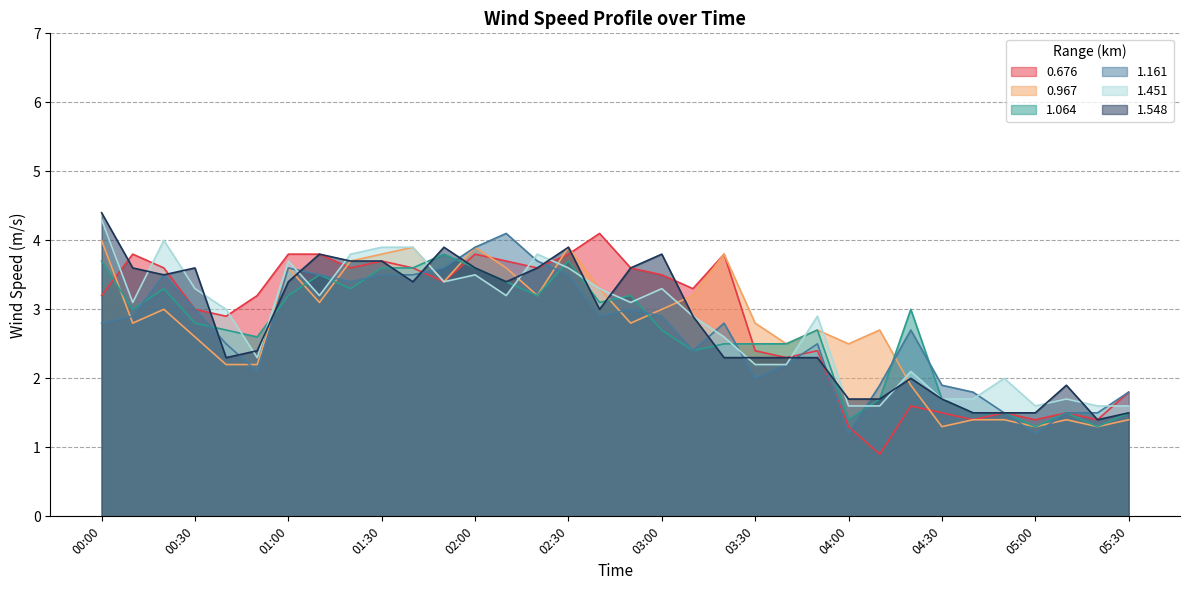

Count the number of categories in the chart.

34